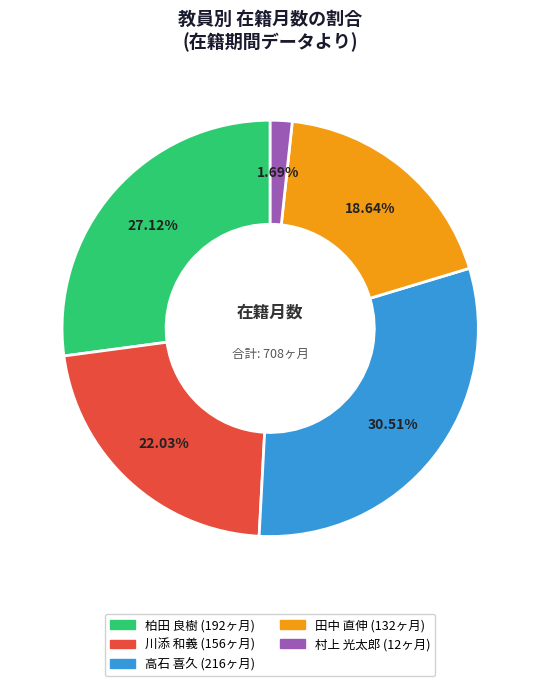

What percentage is the 田中 直伸 slice, to the nearest percent?

19%